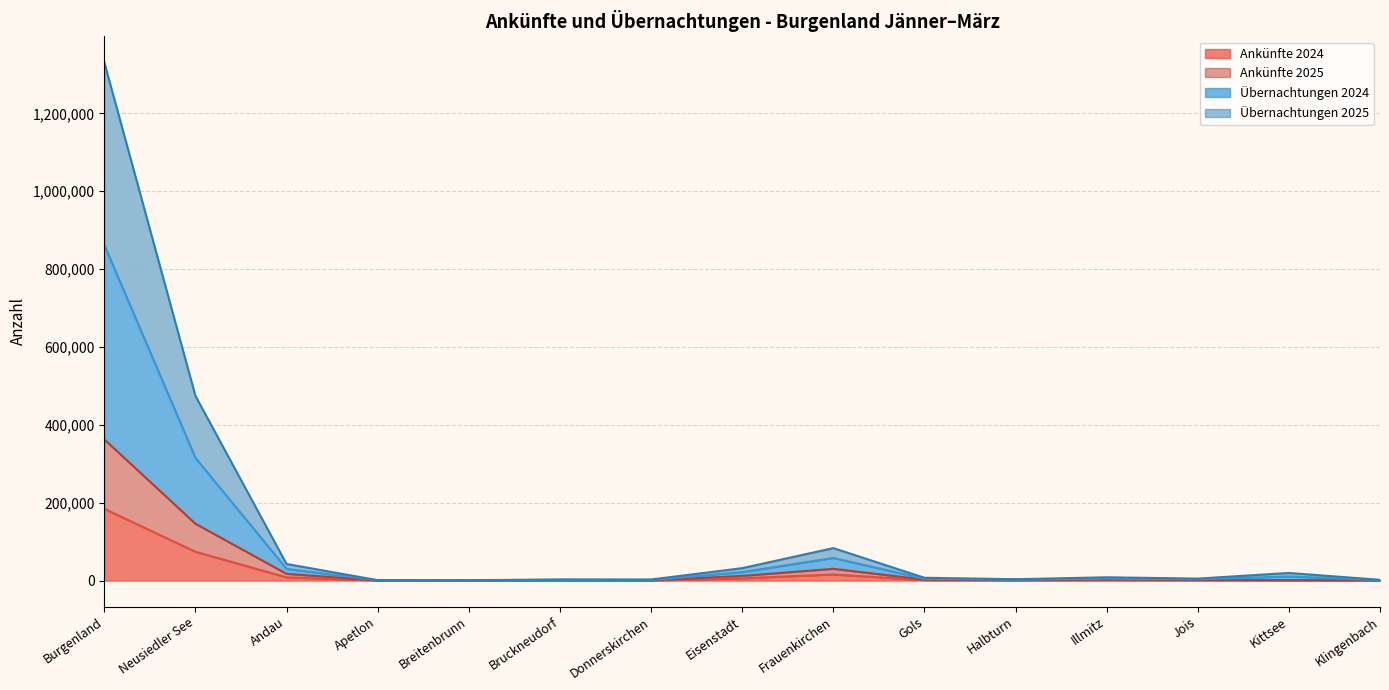

Which has a higher value, Kittsee or Eisenstadt?

Eisenstadt